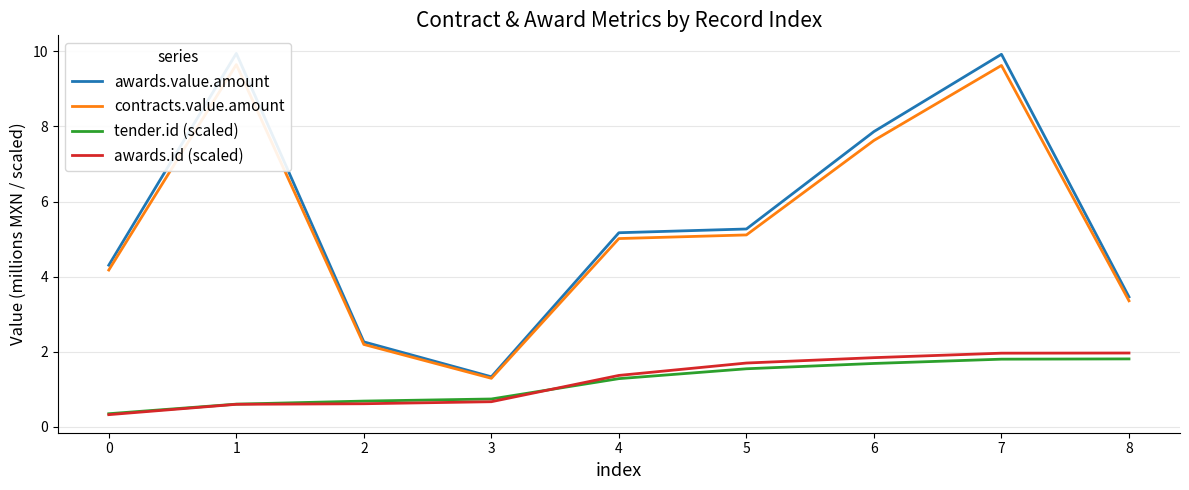

Reading left to right, transcribe all the data shown in this chart.

awards.value.amount: 4.3	9.9	2.3	1.3	5.2	5.3	7.9	9.9	3.5
contracts.value.amount: 4.2	9.6	2.2	1.3	5.0	5.1	7.6	9.6	3.4
tender.id (scaled): 0.4	0.6	0.7	0.7	1.3	1.5	1.7	1.8	1.8
awards.id (scaled): 0.3	0.6	0.6	0.7	1.4	1.7	1.8	2.0	2.0